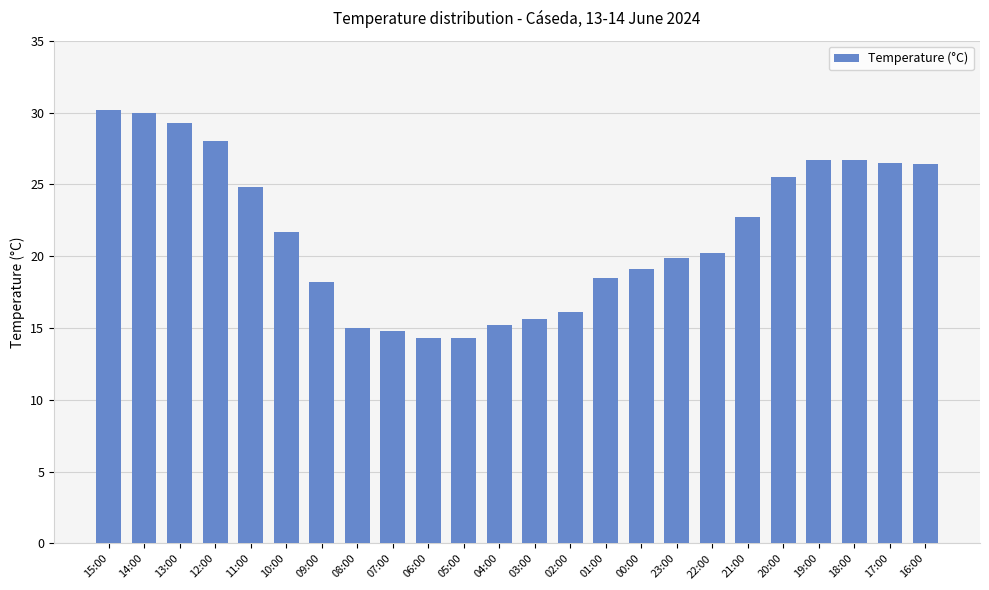

What is the smallest value displayed?

14.3